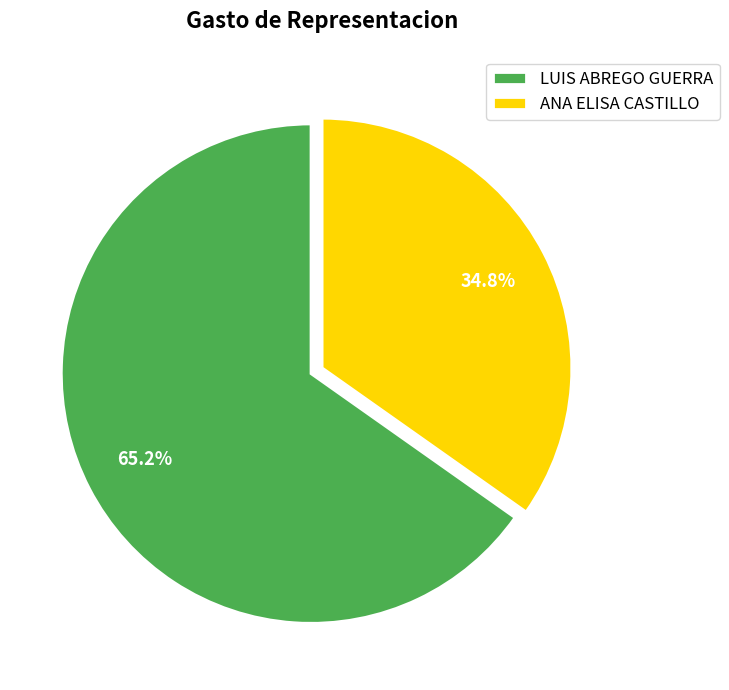

Is ANA ELISA CASTILLO the majority of the pie?

No